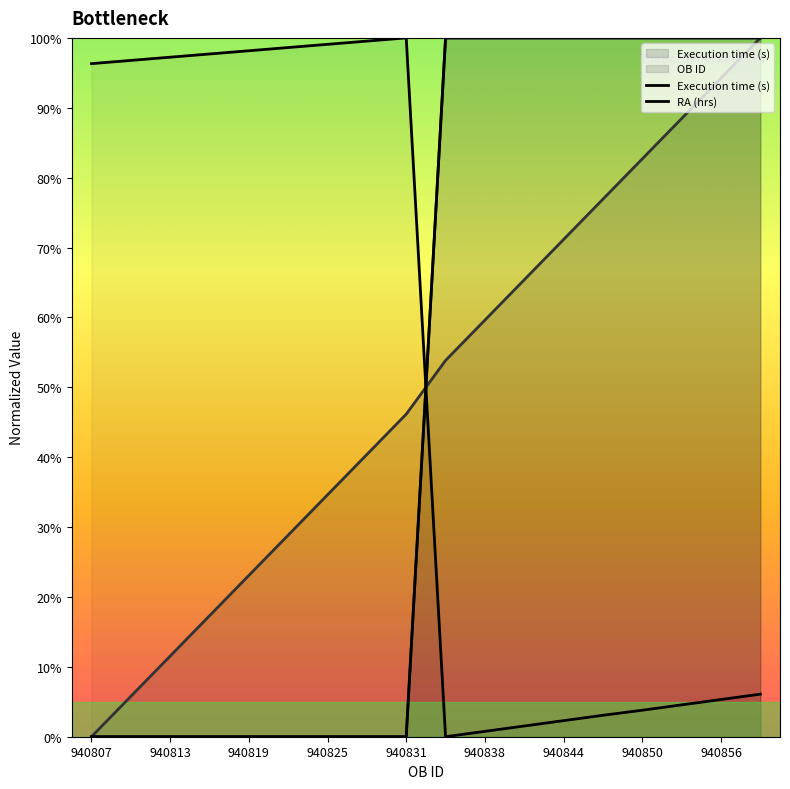

What is the label of the 6th point from the left?

940838